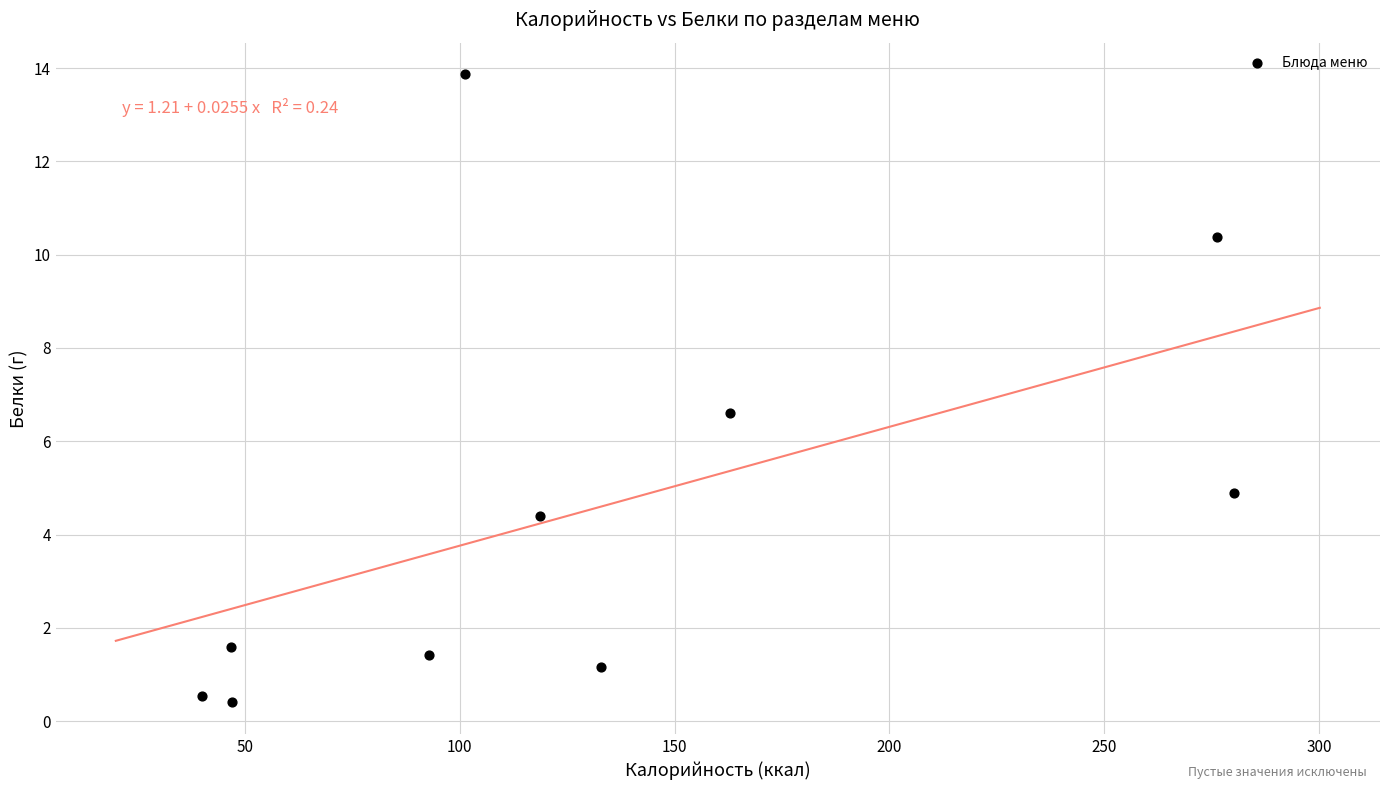

What Y value in the scatter plot is closest to 7?

6.6